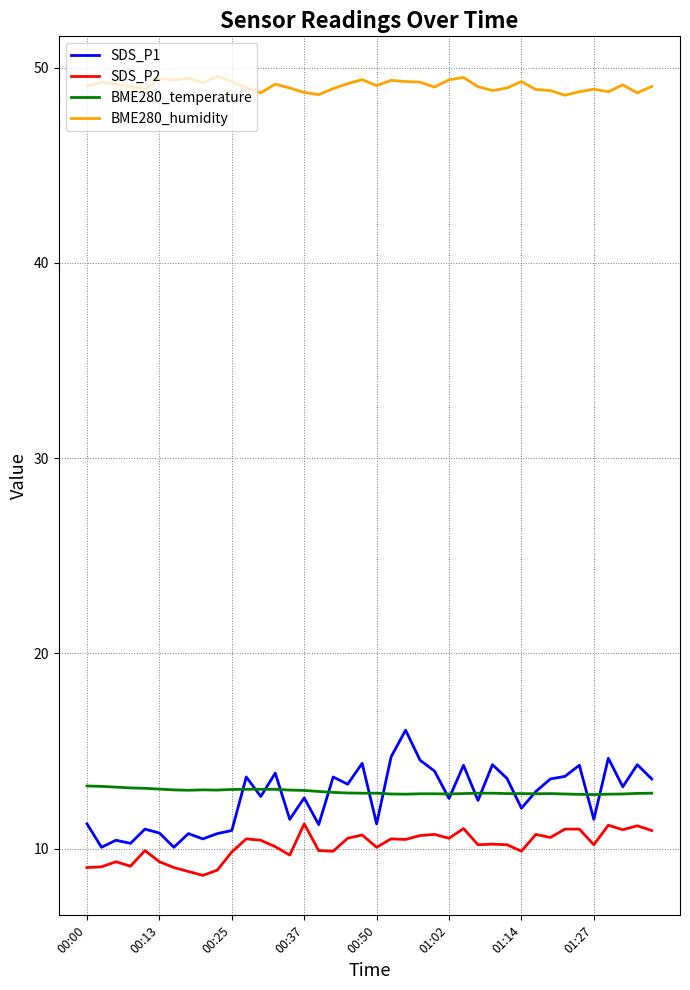

Which series has the widest spread of values?

SDS_P1